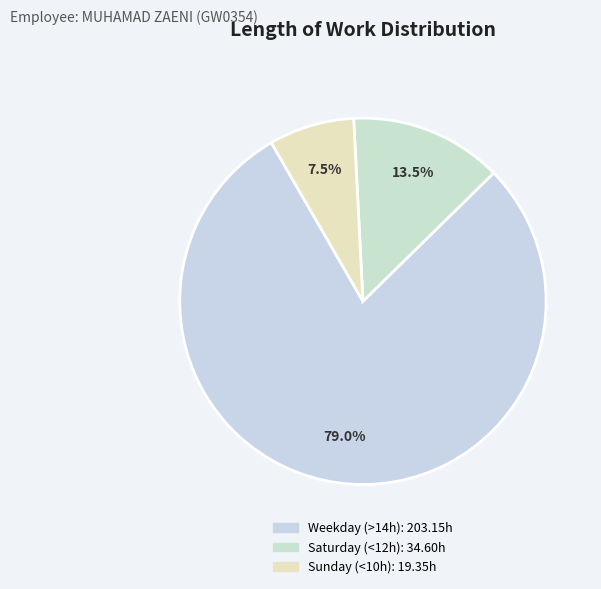

Count the number of slices in the pie.

3